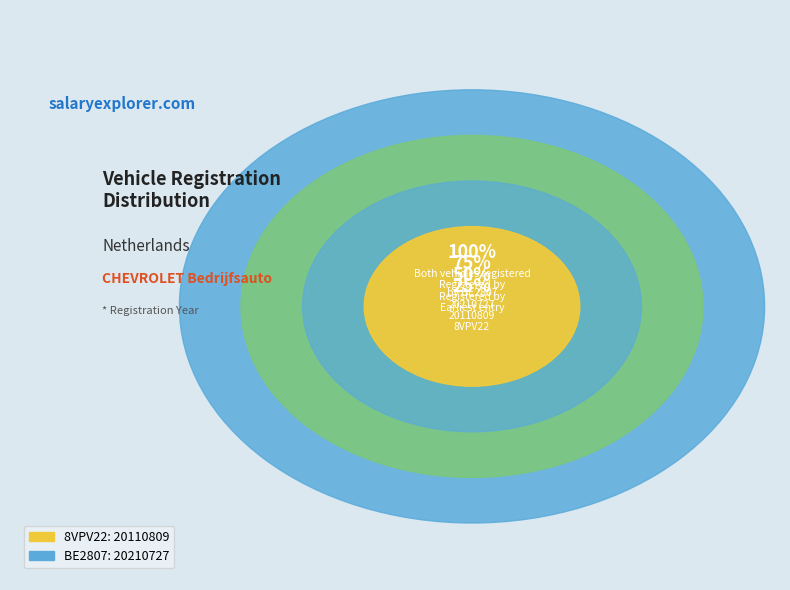

The BE2807 slice represents 59% of the pie. True or false?

False